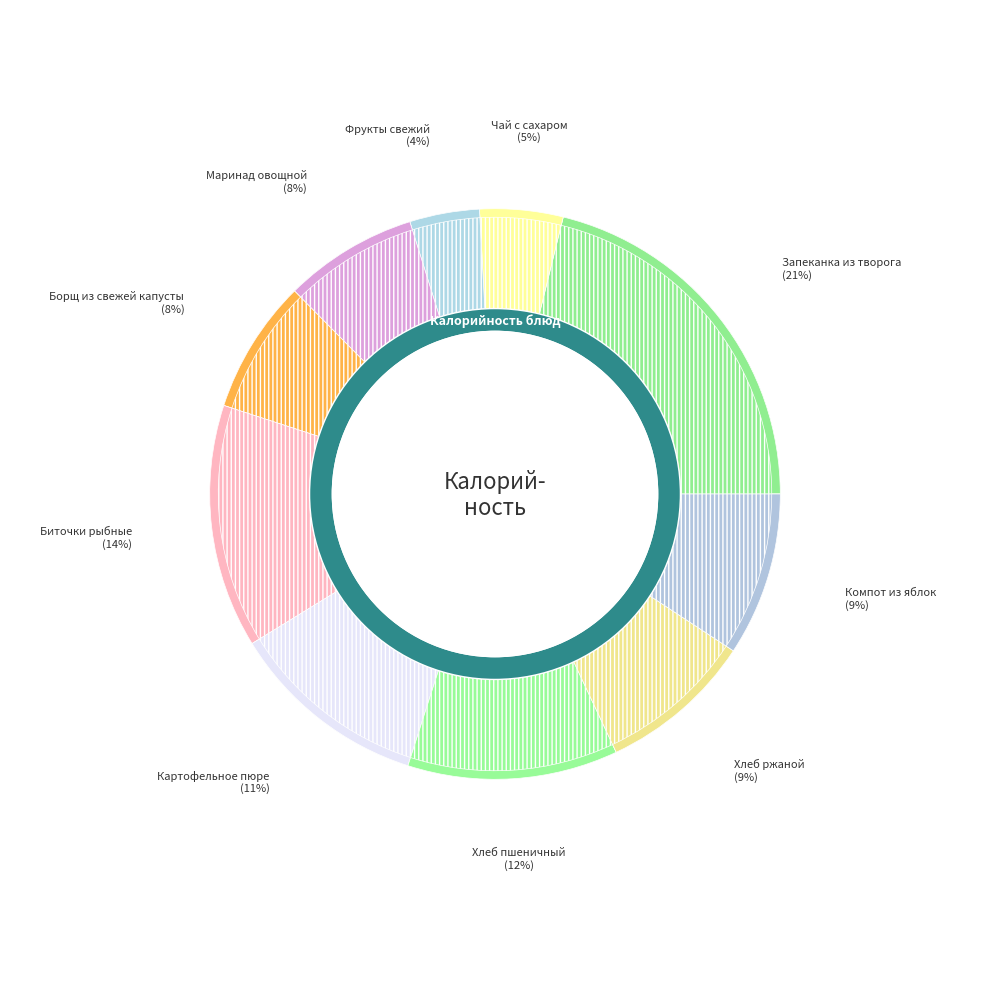

Is there a majority slice in this chart?

No